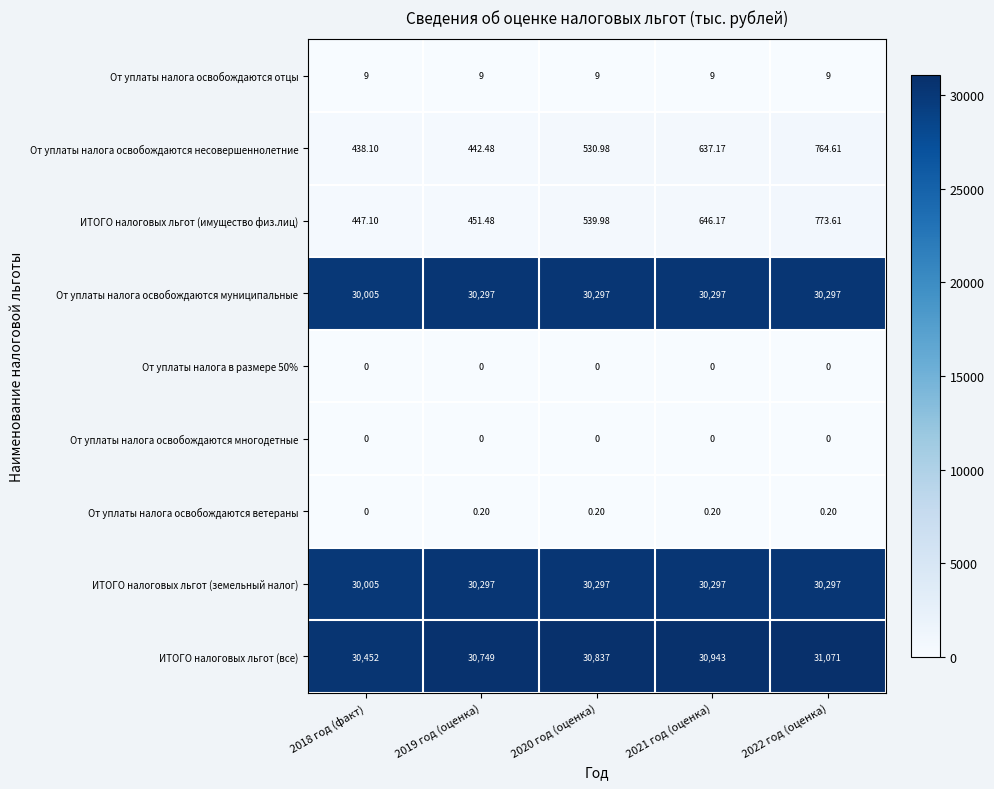

Which series has the largest range (max minus min)?

ИТОГО налоговых льгот (все)